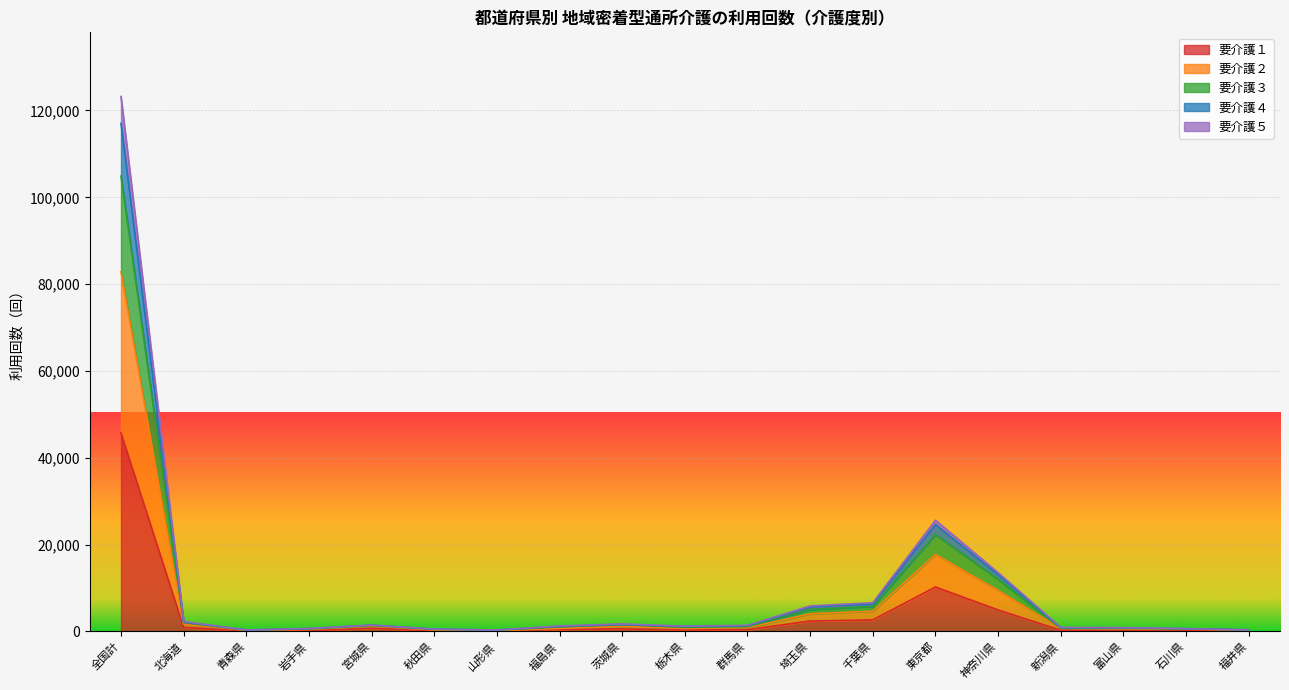

What is the spread (max minus min) of values at 埼玉県?

3478